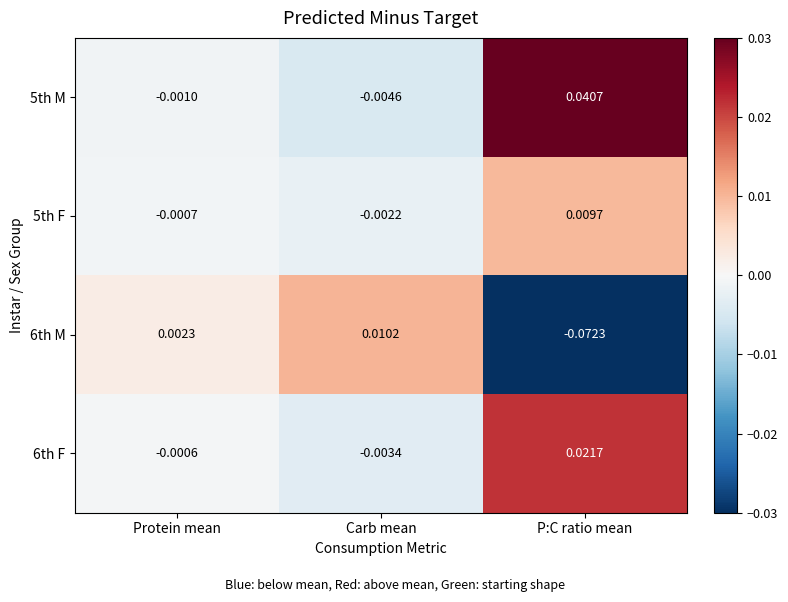

Which category has the lowest value in the 6th M series?

P:C ratio mean